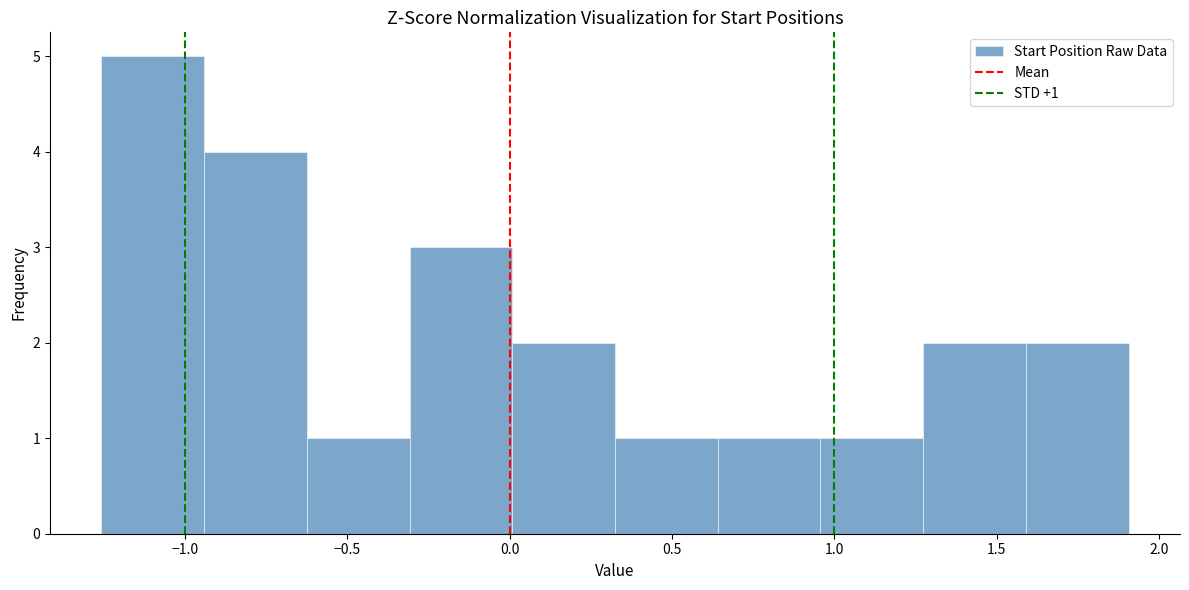

Over which range of the x-axis is the bar tallest?

-1.25 to -0.95